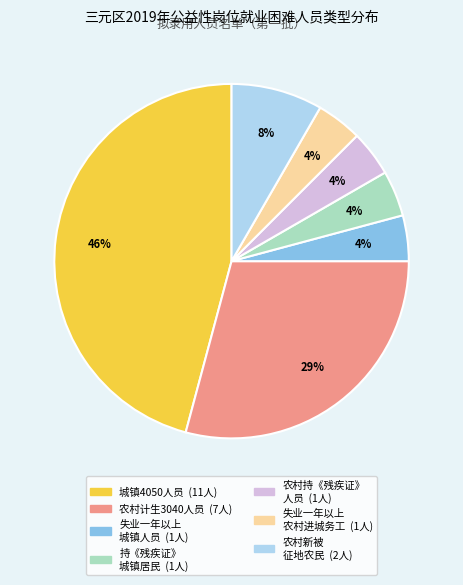

Is there any slice that represents more than half of the pie?

No